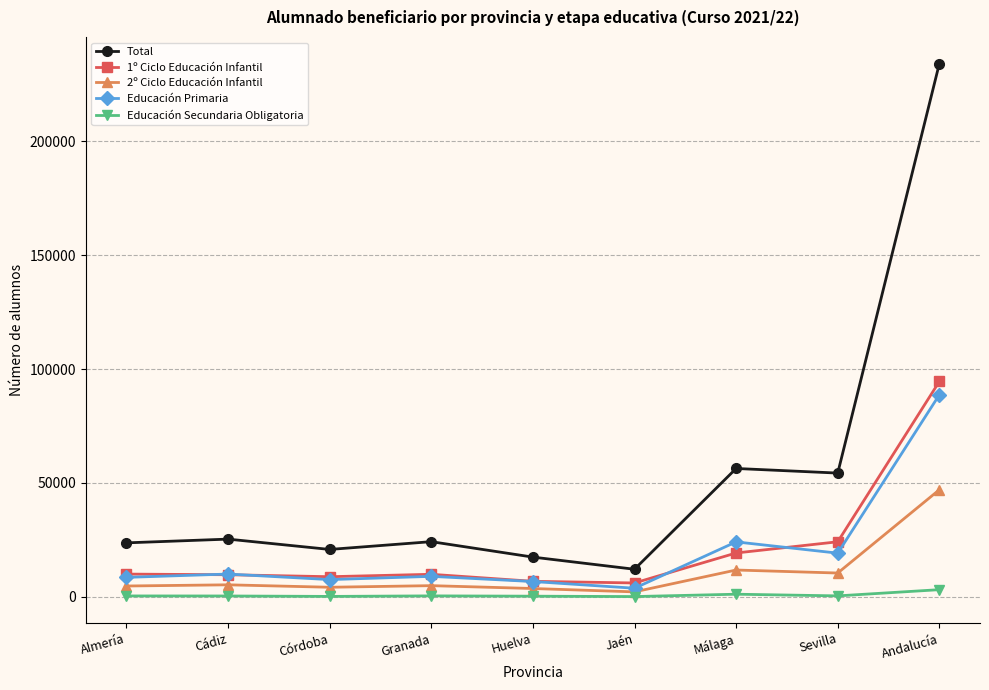

In Total, how many points are lower than both neighbors (excluding endpoints)?

3